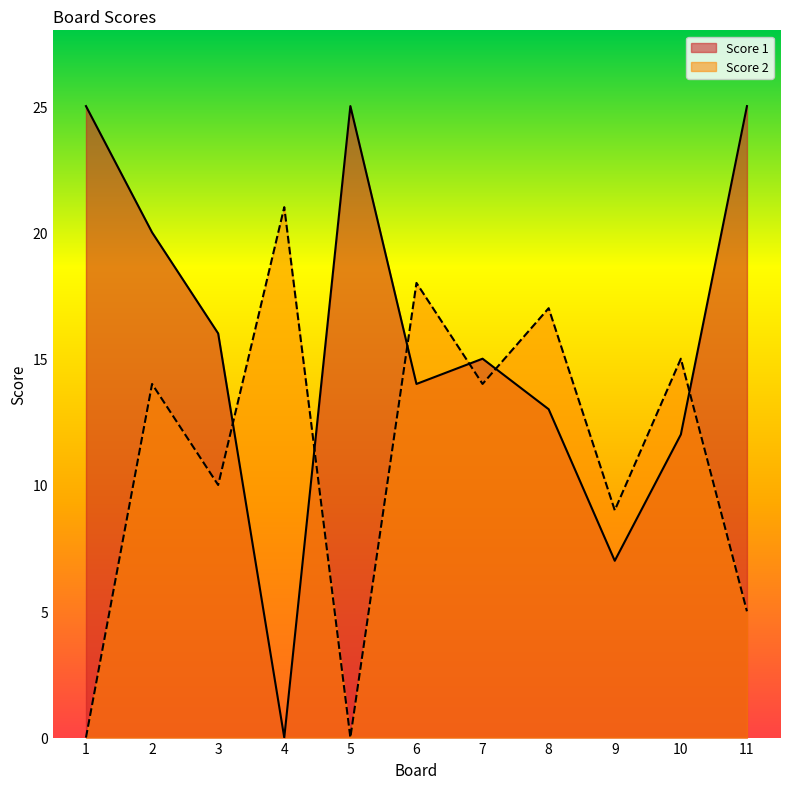

How many lines are shown in the chart?

2